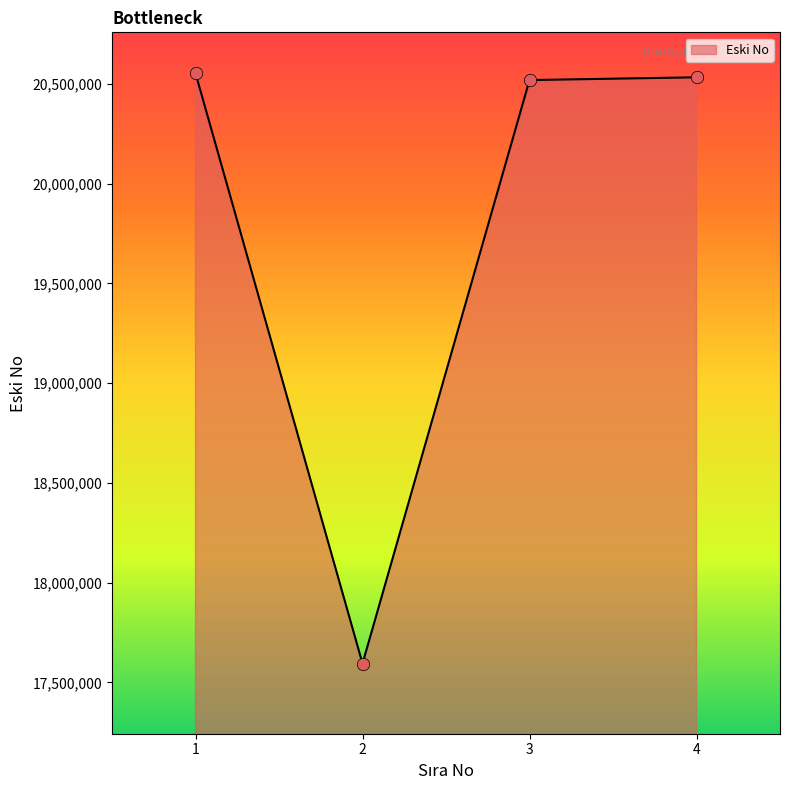

Which has a higher value, 2 or 4?

4